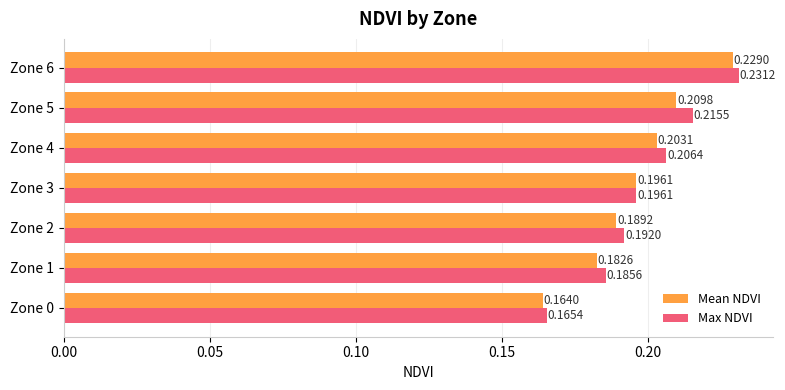

Which series has the largest total across all categories?

Max NDVI